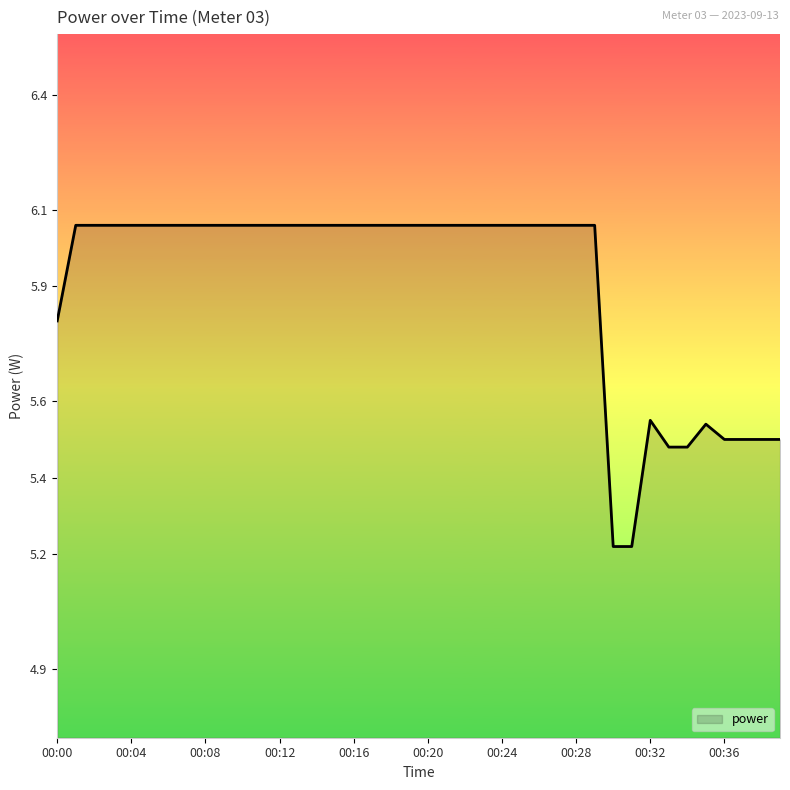

What is the label of the 37th point from the left?

00:36